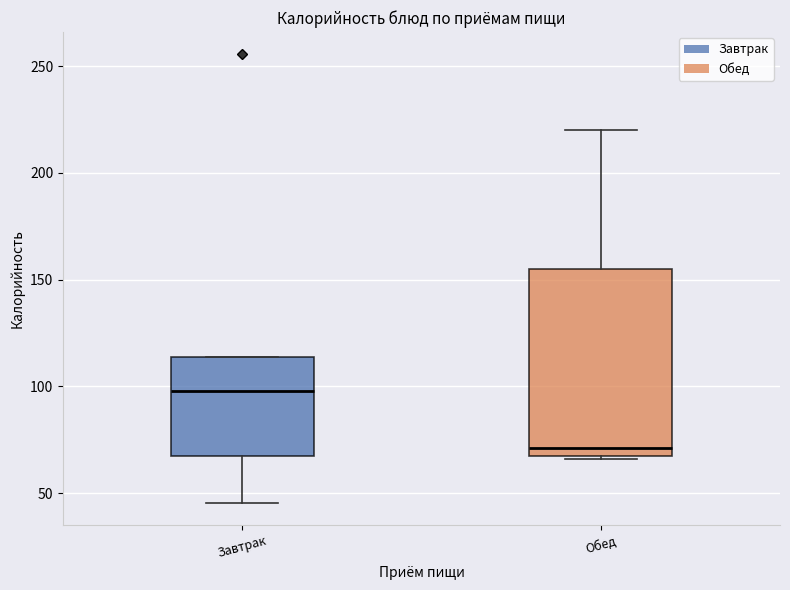

Where does the median line of the box for Обед sit on the y-axis? The values are not printed on the chart, so give them approximately, as read against the axis.

70